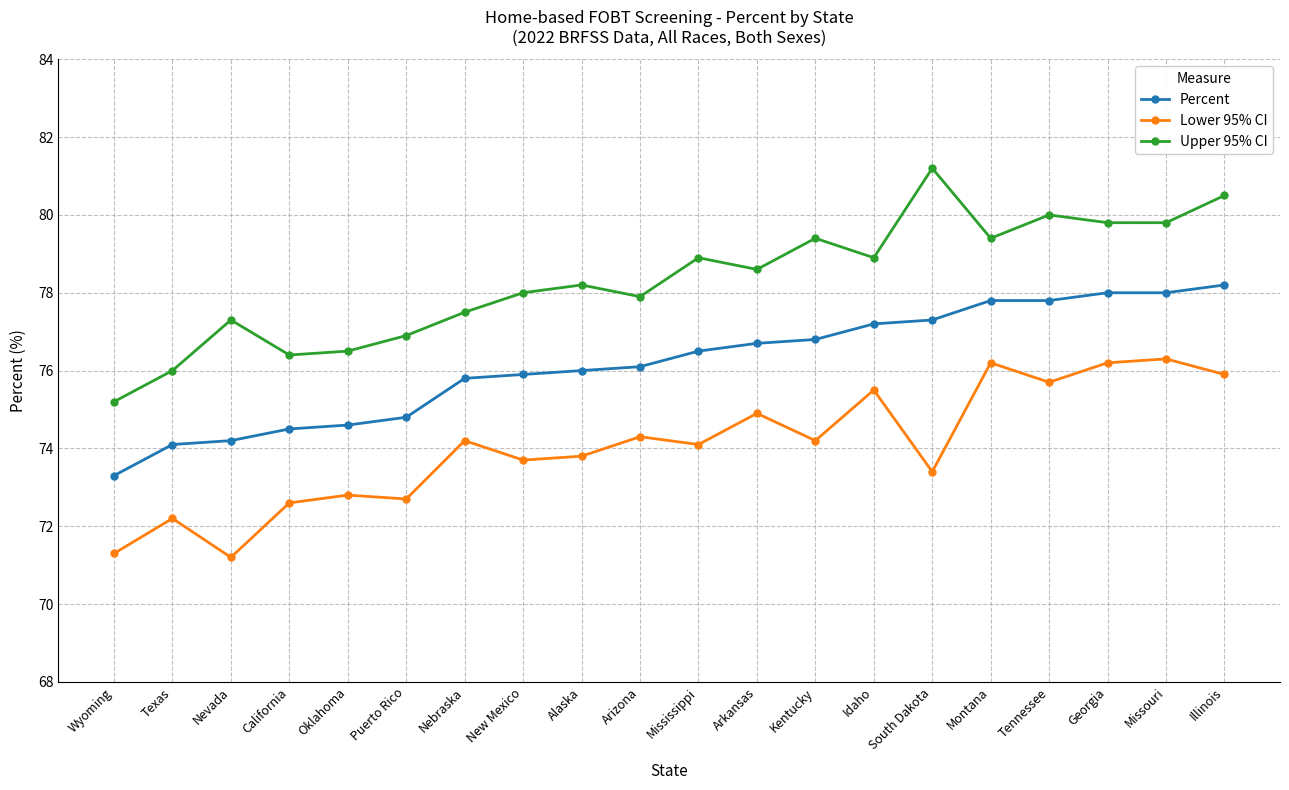

At which label does Percent reach its peak?

Illinois